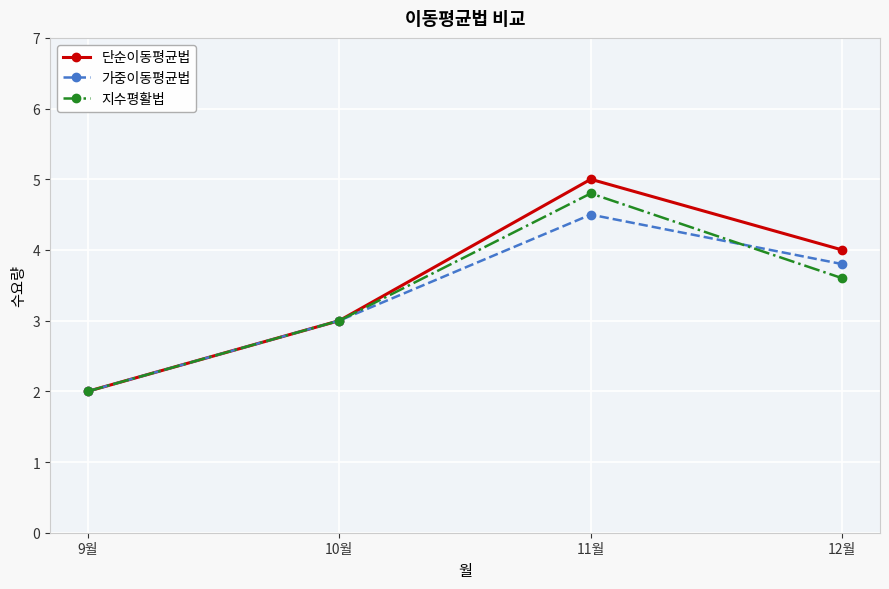

List the labels in order of 지수평활법 value, largest first.

11월, 12월, 10월, 9월